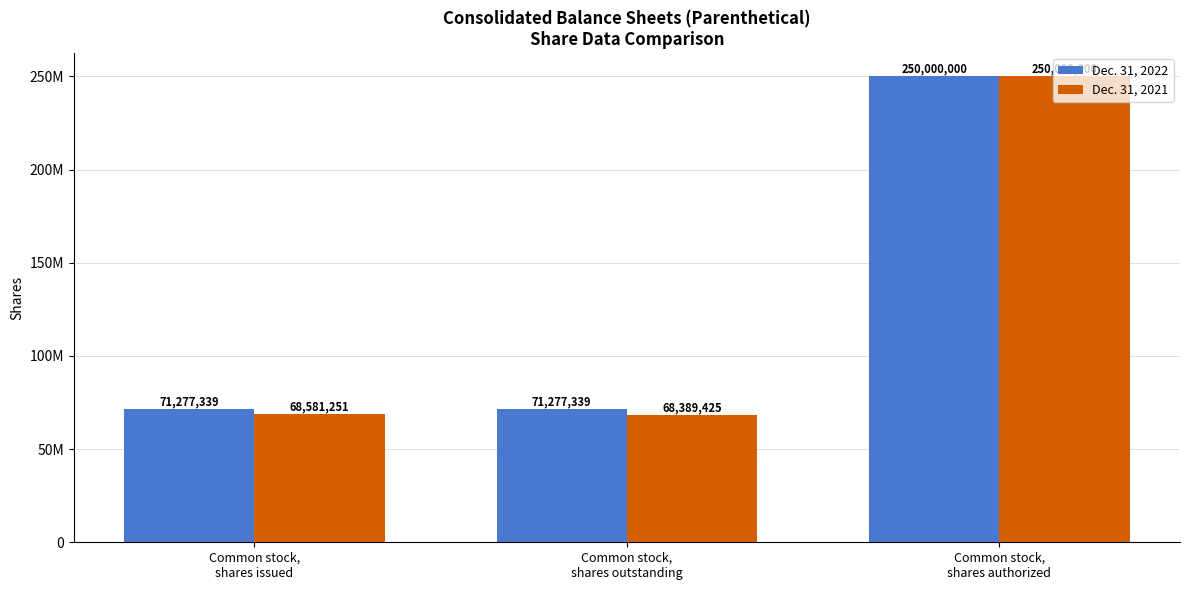

At which category is the sum across all series the highest?

Common stock,
shares authorized